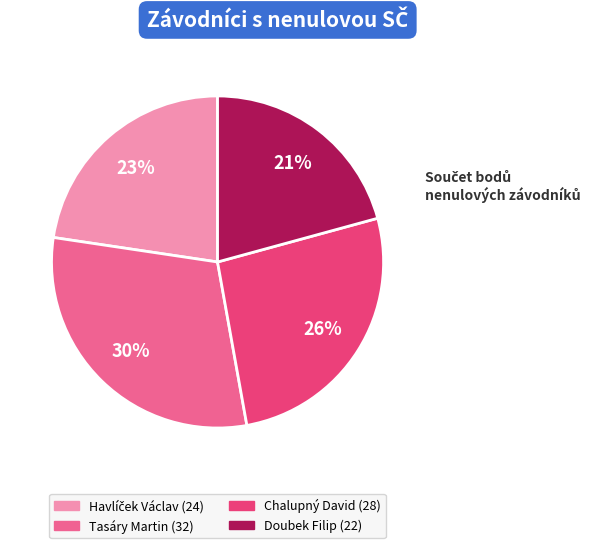

To the nearest percent, what is the difference between the largest and smallest slice percentages?

9%